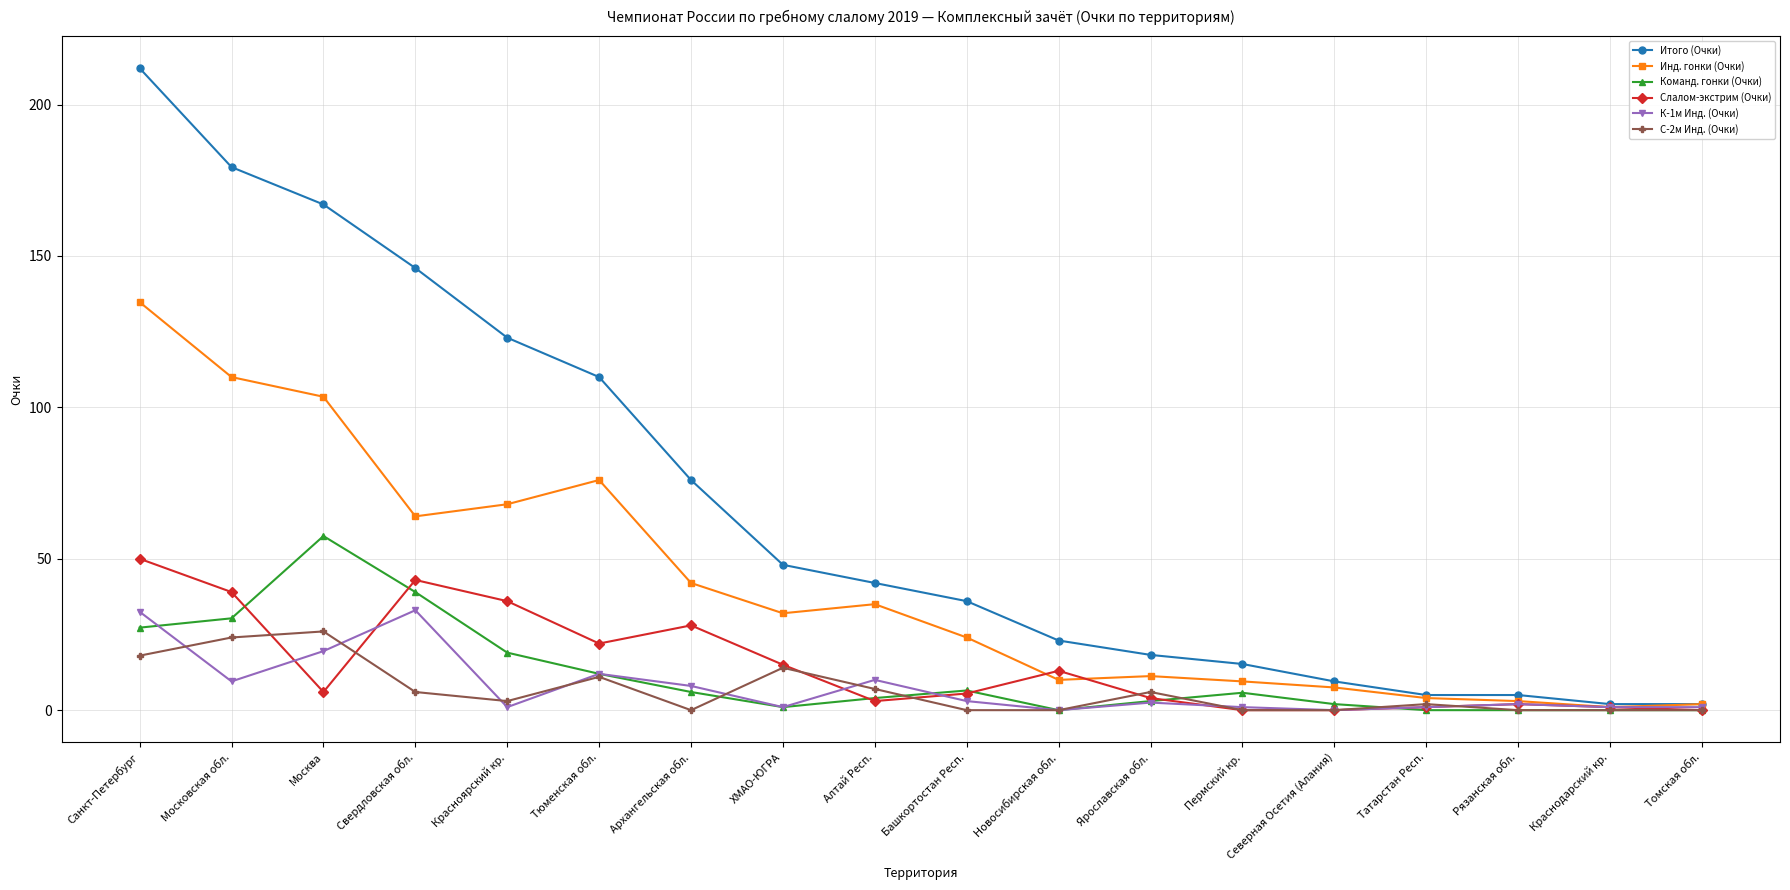

At which label does Команд. гонки (Очки) first exceed 5?

Санкт-Петербург